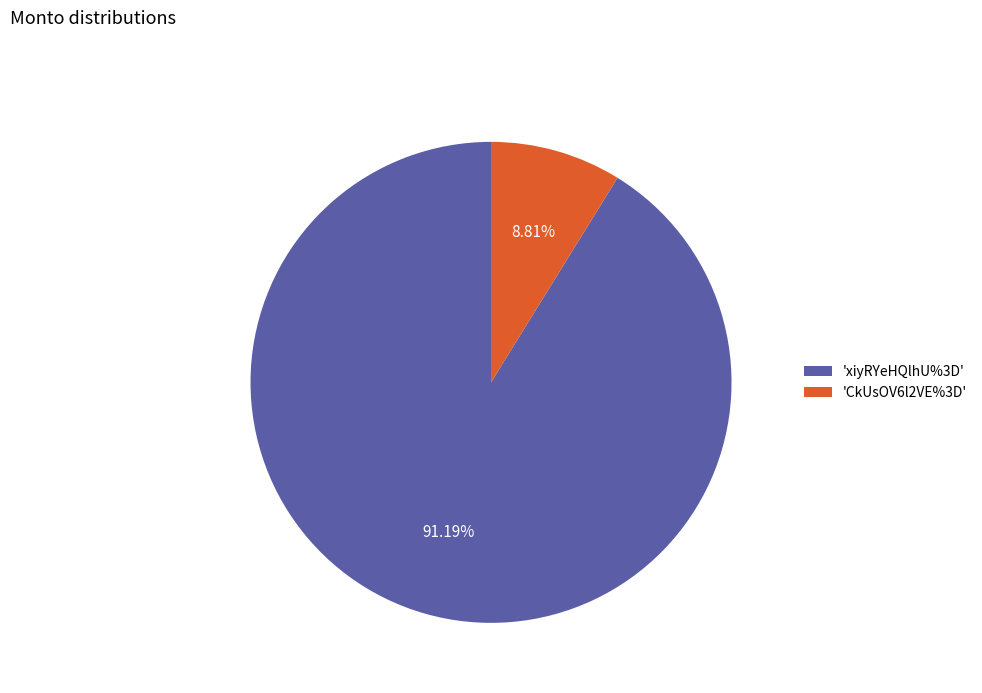

How many slices are in this pie chart?

2